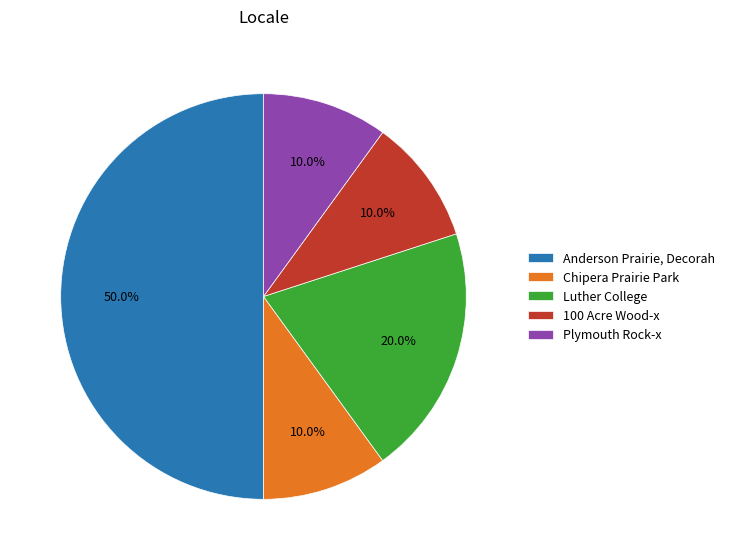

What is the largest slice in the pie chart?

Anderson Prairie, Decorah